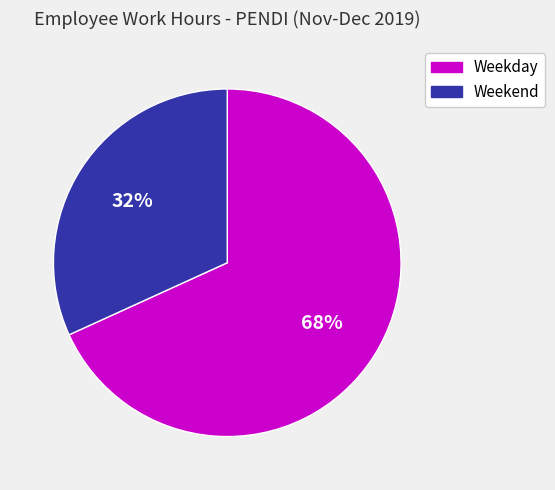

Do Weekend and Weekday together represent more than half of the pie?

Yes